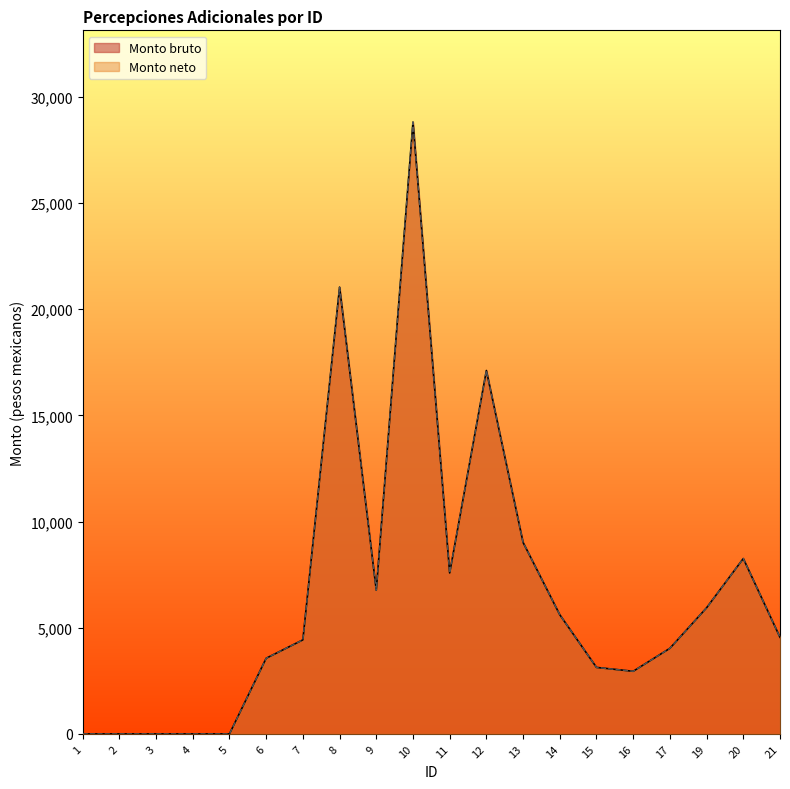

What is the difference between the second highest and minimum values in the Monto bruto series?

21036.2